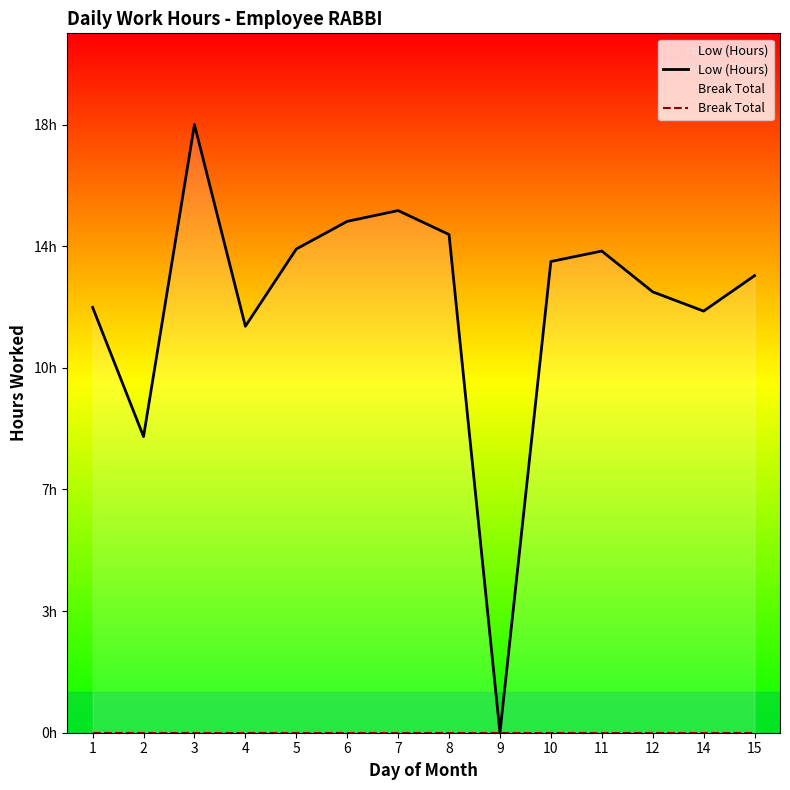

What is the sum of all Low (Hours) values?

178.6